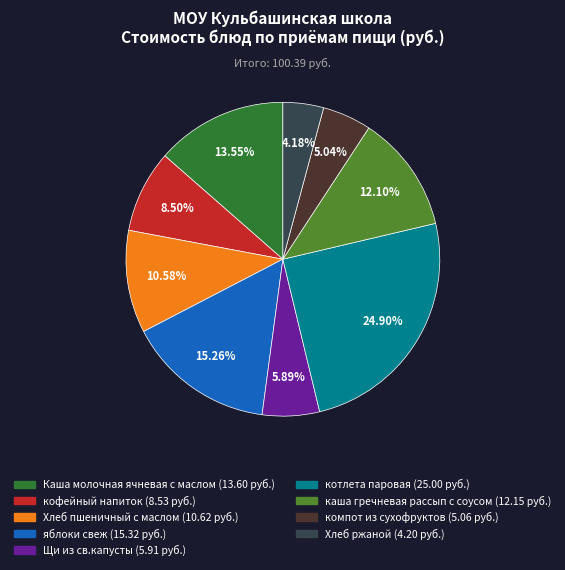

Which slice is the smallest?

Хлеб ржаной